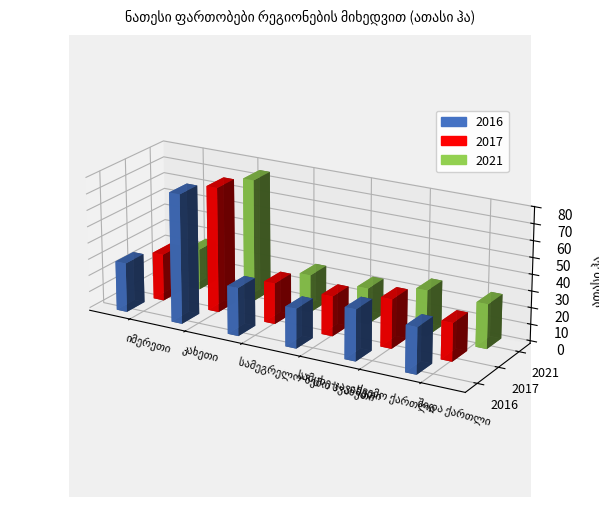

How many categories are shown in the chart?

6